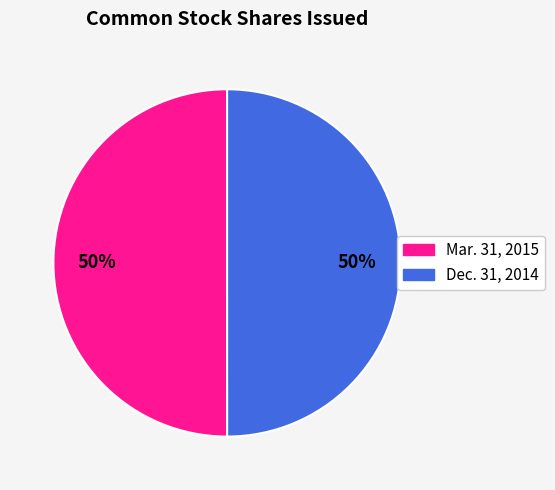

To the nearest percent, what portion does Dec. 31, 2014 represent?

50%